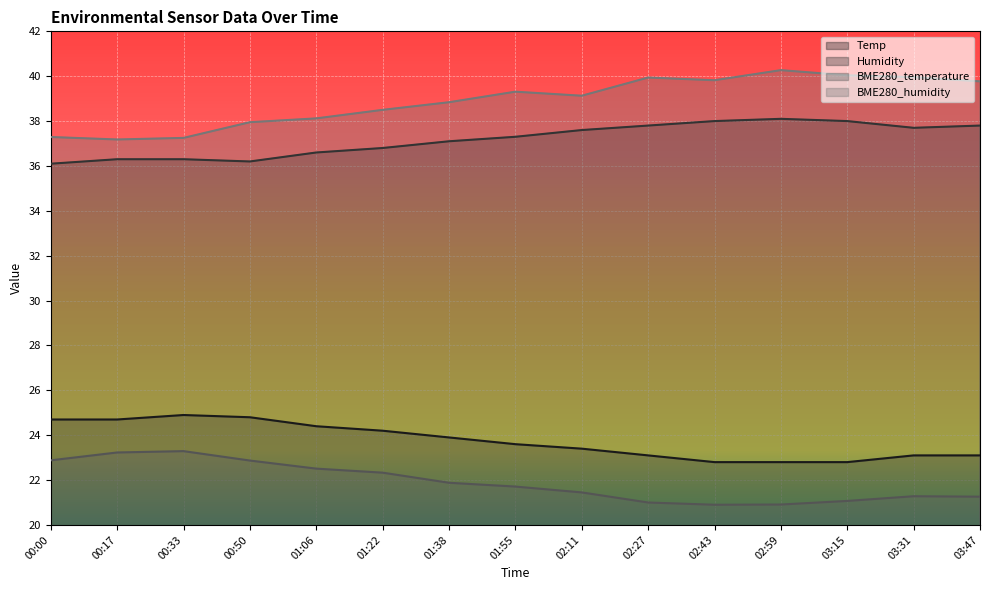

How many values in the Temp series exceed 23?

12